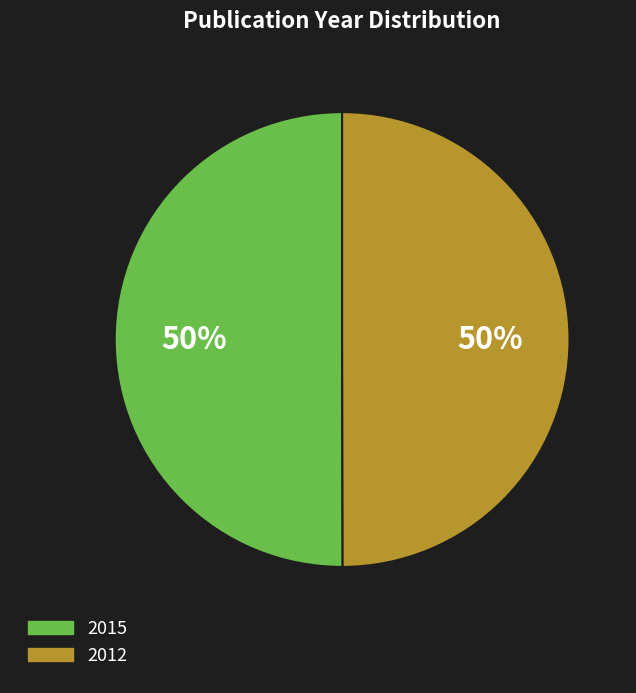

True or false: 2015 accounts for 50% of the total.

True